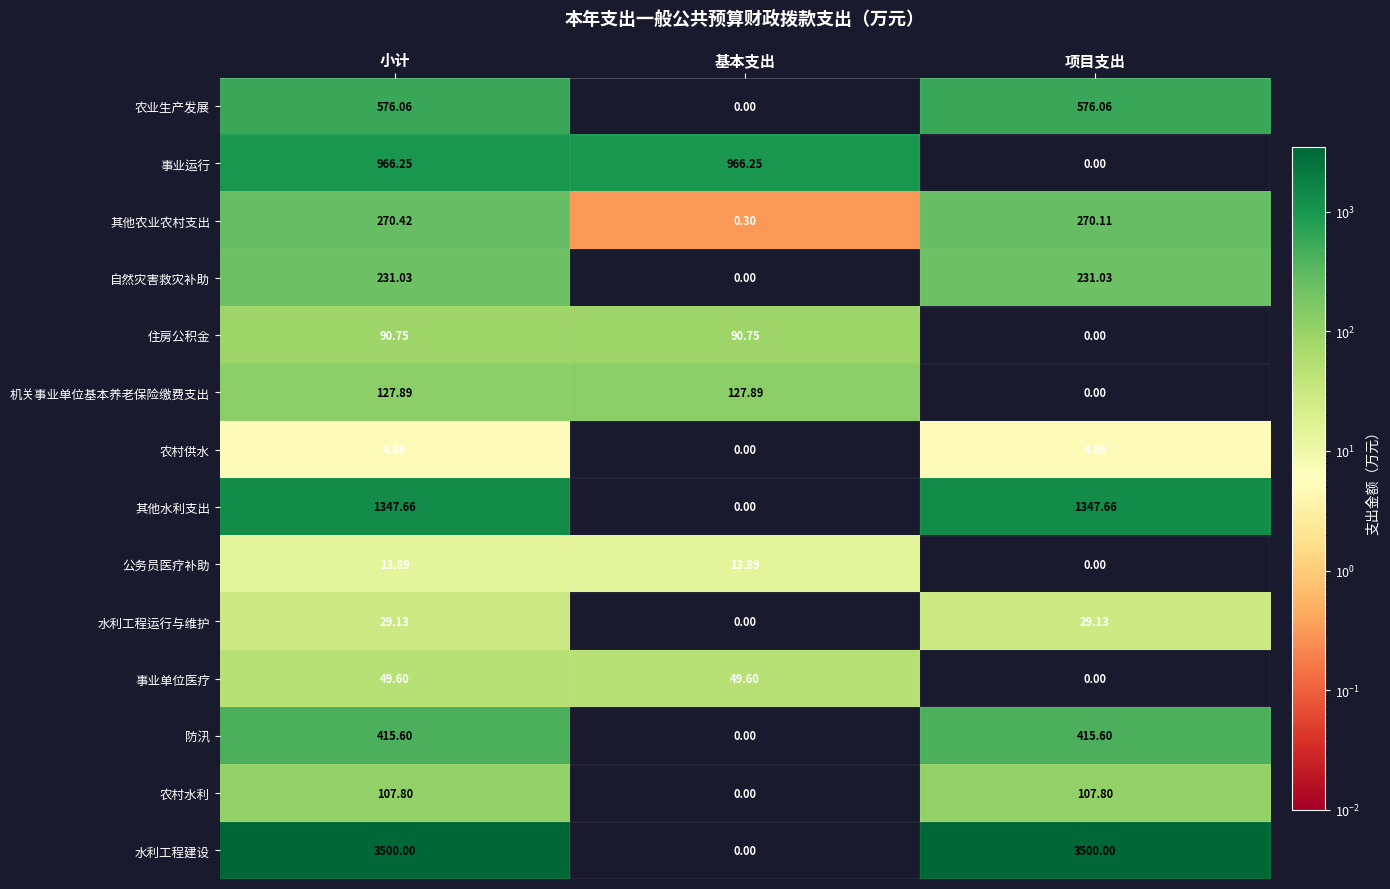

How many categories are shown in the chart?

3